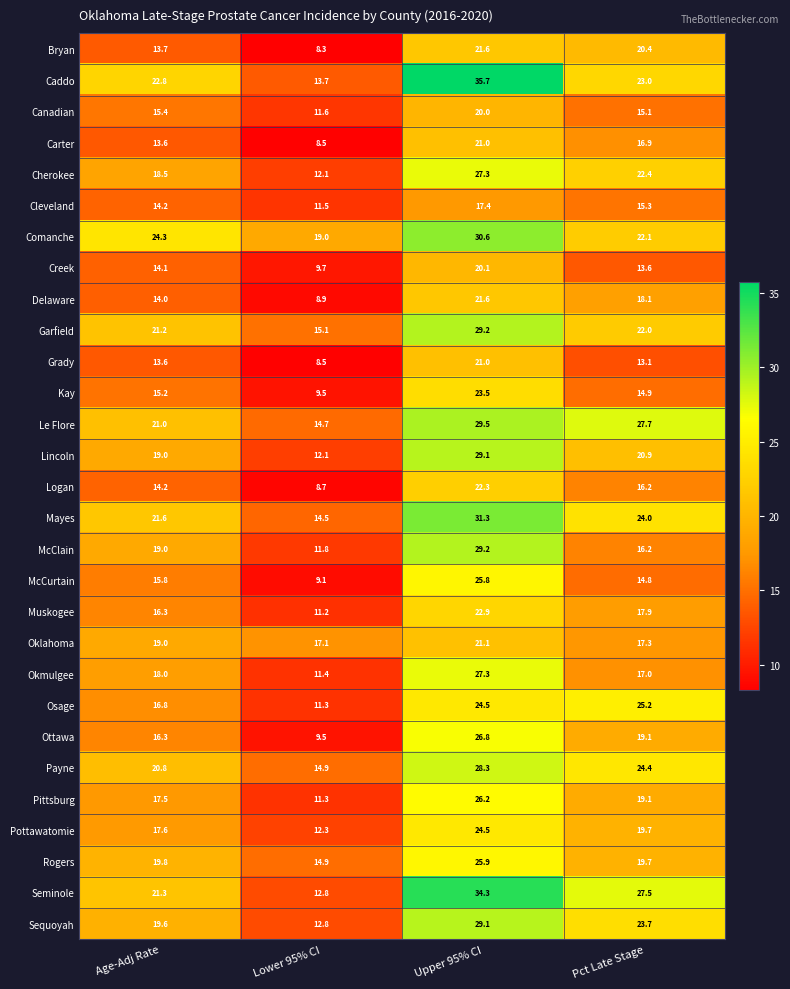

The Payne series shows 28.3 at Upper 95% CI. True or false?

True